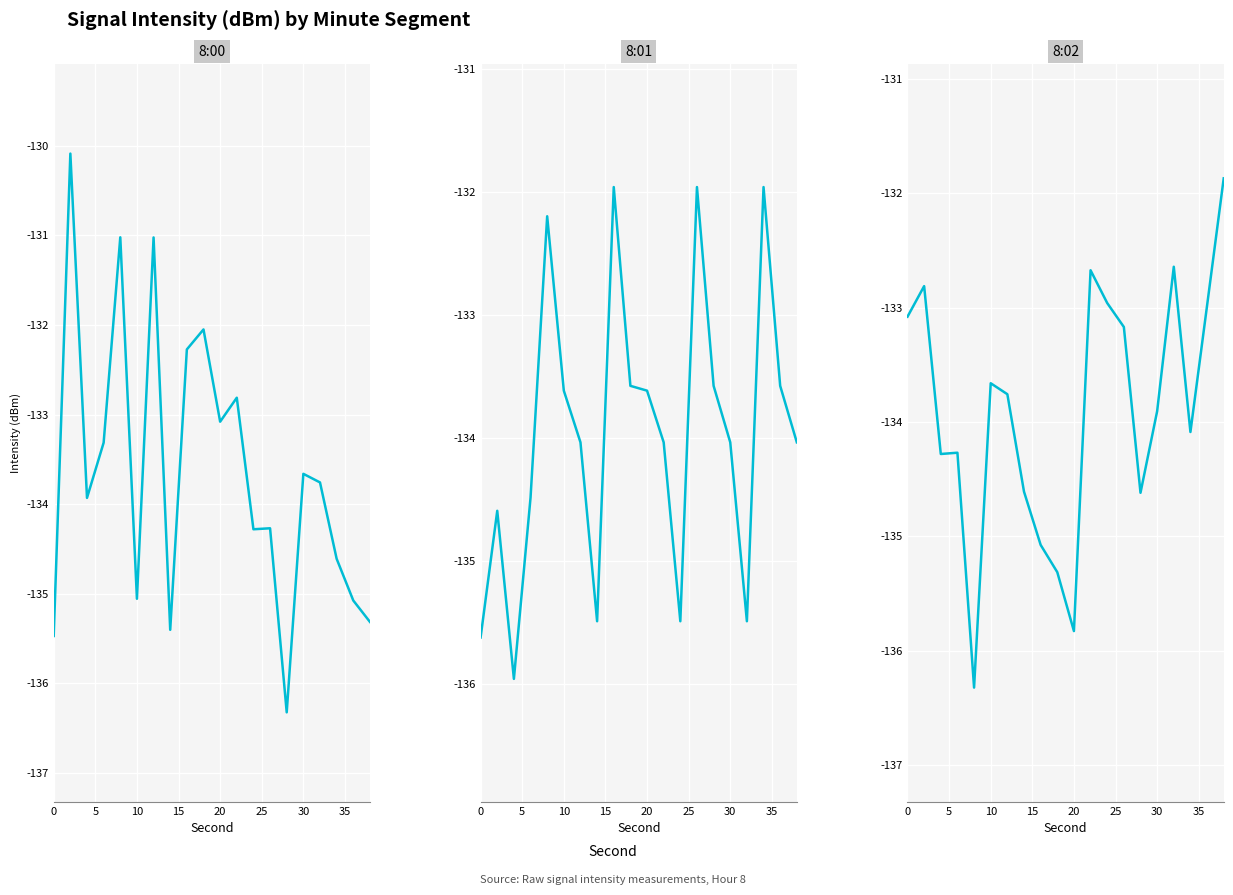

Which series has the largest range (max minus min)?

8:00